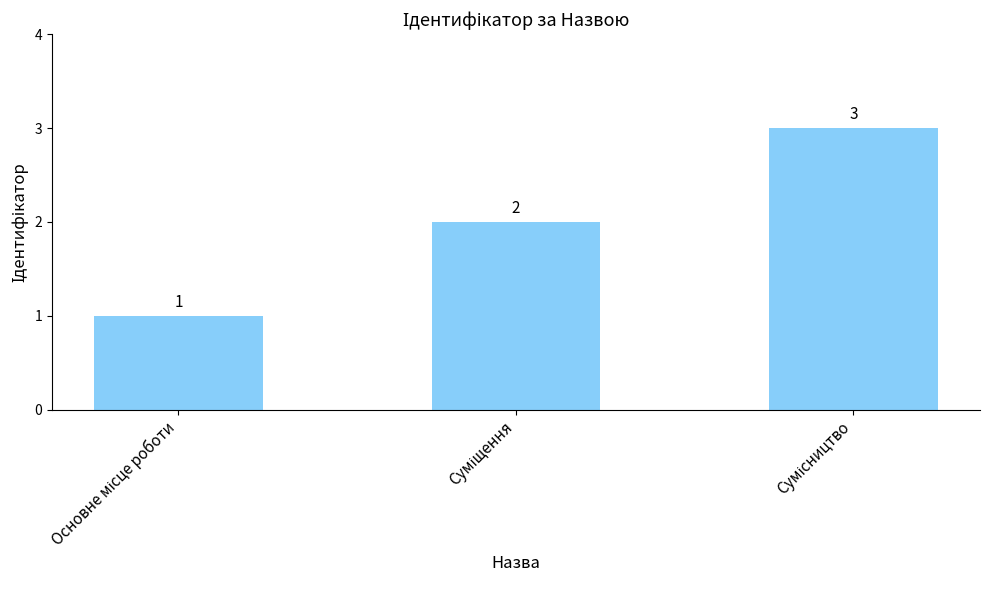

What is the maximum value shown in the chart?

3